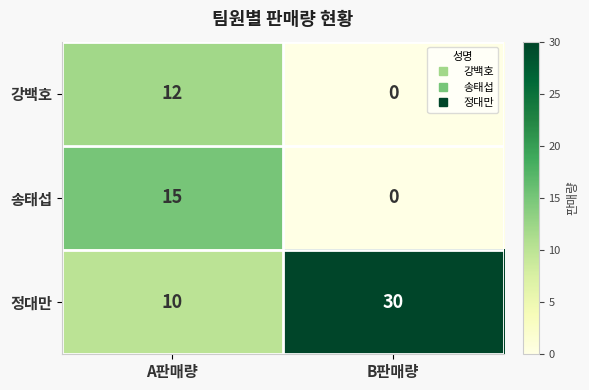

Reading left to right, transcribe all the data shown in this chart.

강백호: A판매량=12	B판매량=0
송태섭: A판매량=15	B판매량=0
정대만: A판매량=10	B판매량=30